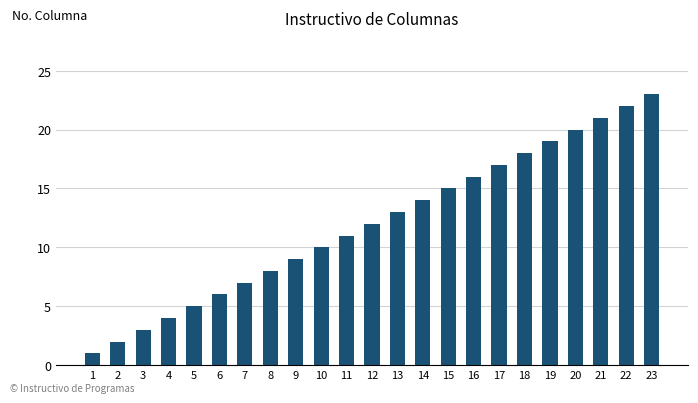

What is the value of the 19th bar from the left?

19